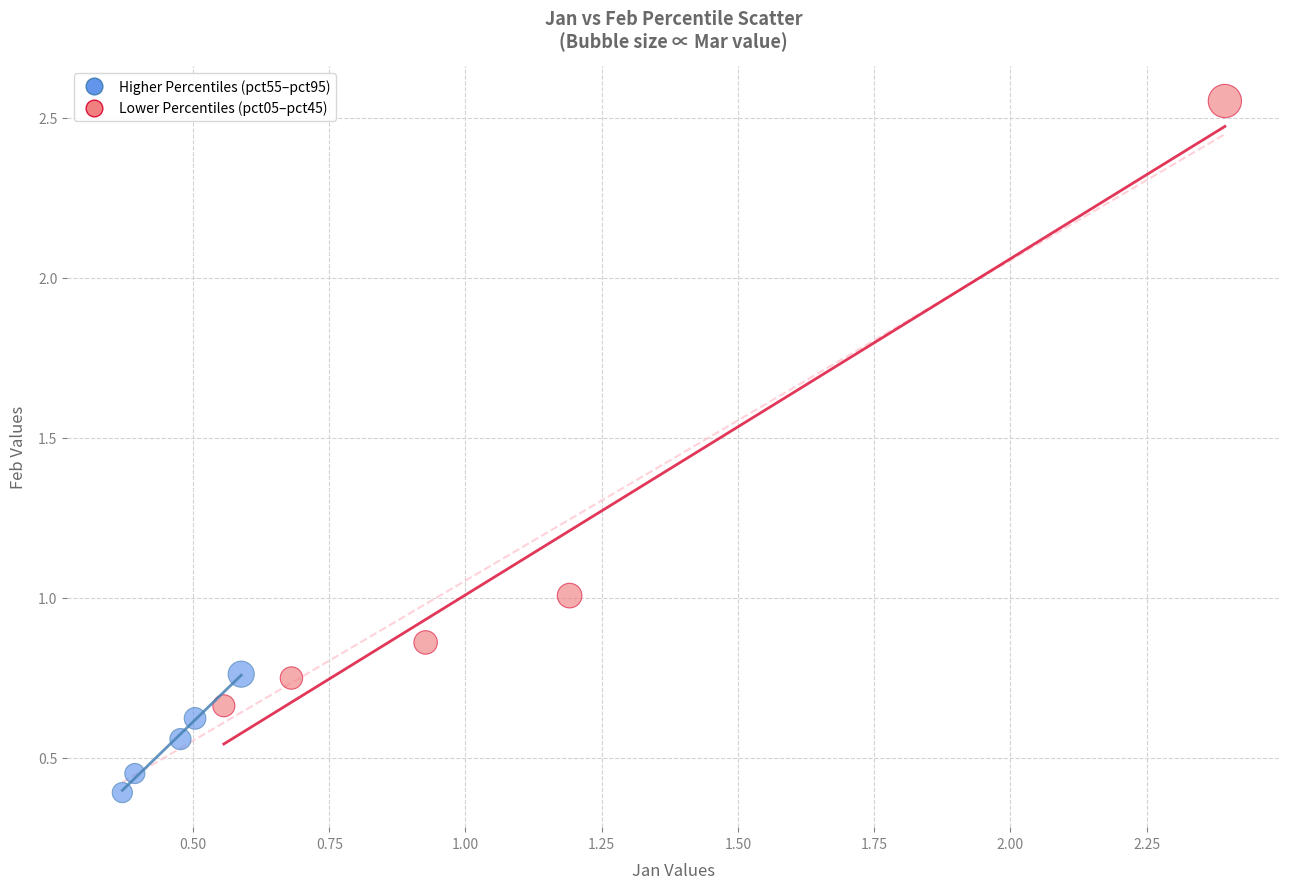

Which series reaches the maximum Y coordinate?

Lower Percentiles (pct05–pct45)